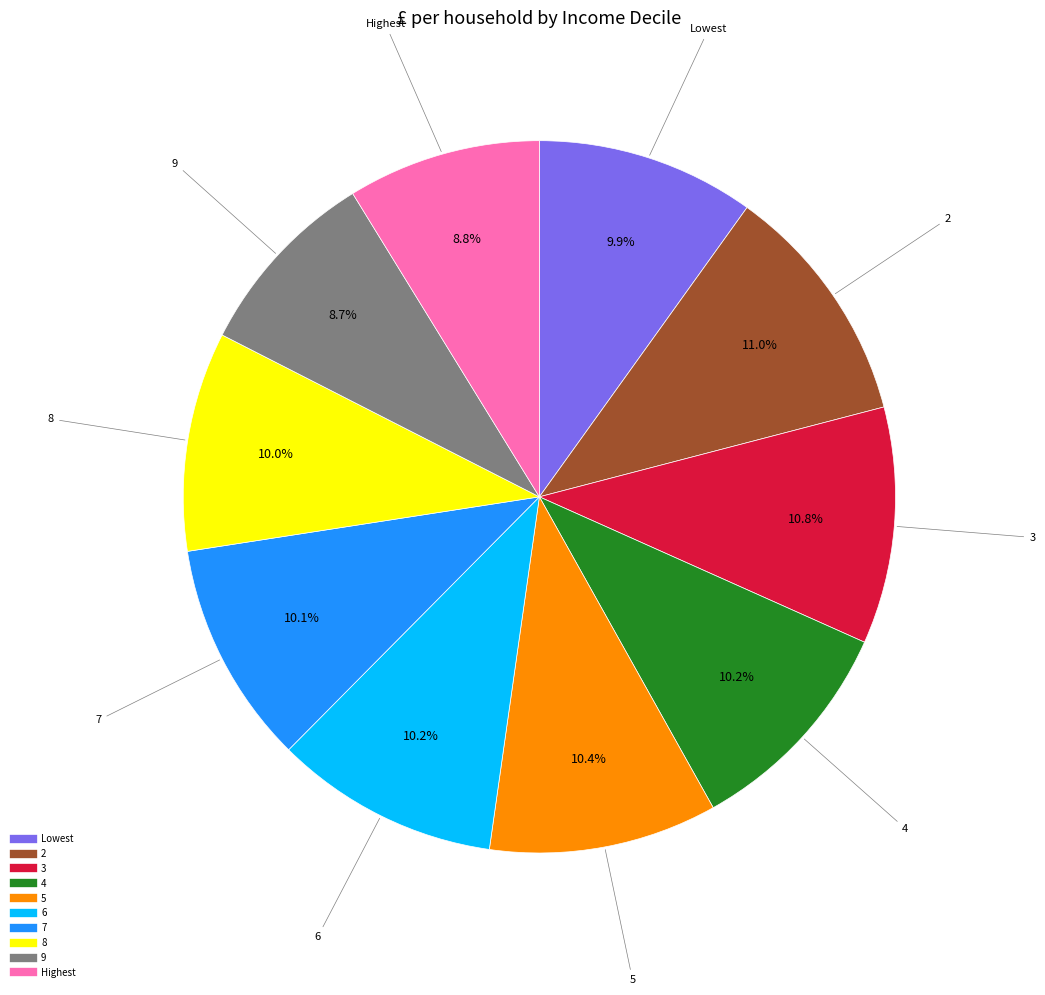

Between 7 and 9, which is larger?

7